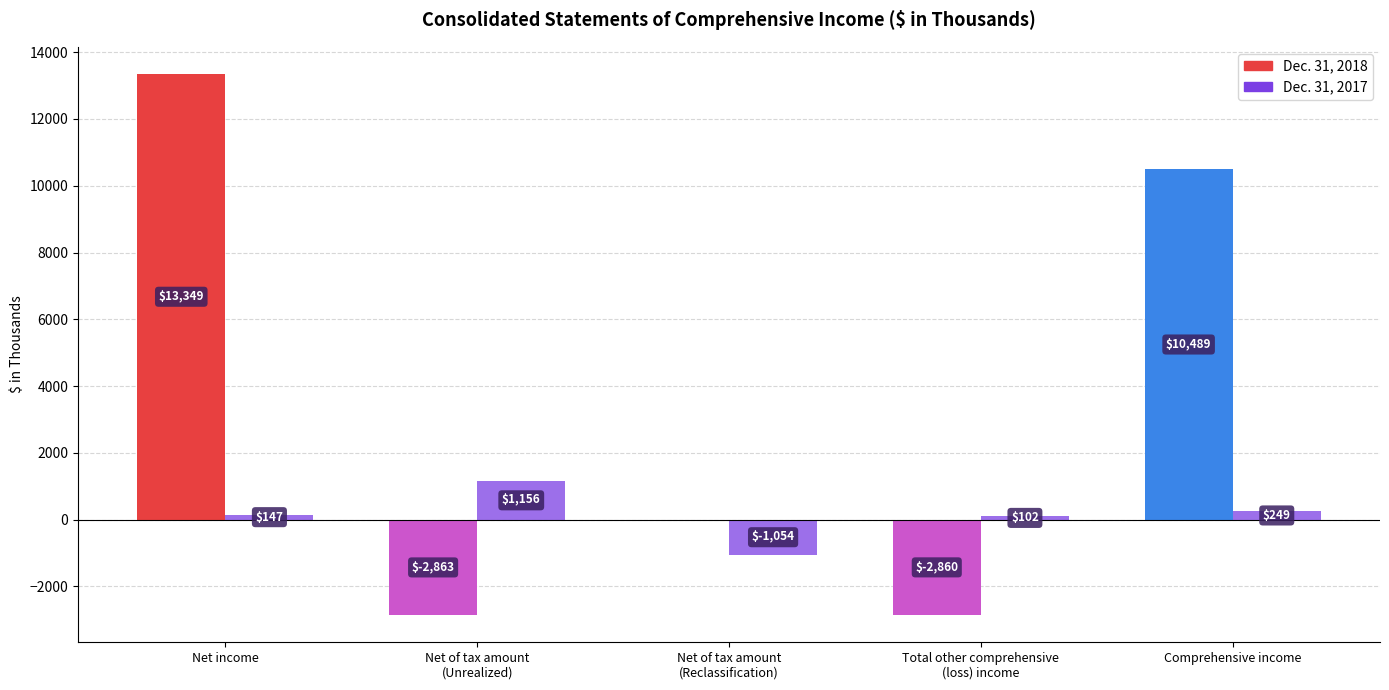

What position from the left is Net of tax amount
(Unrealized)?

2